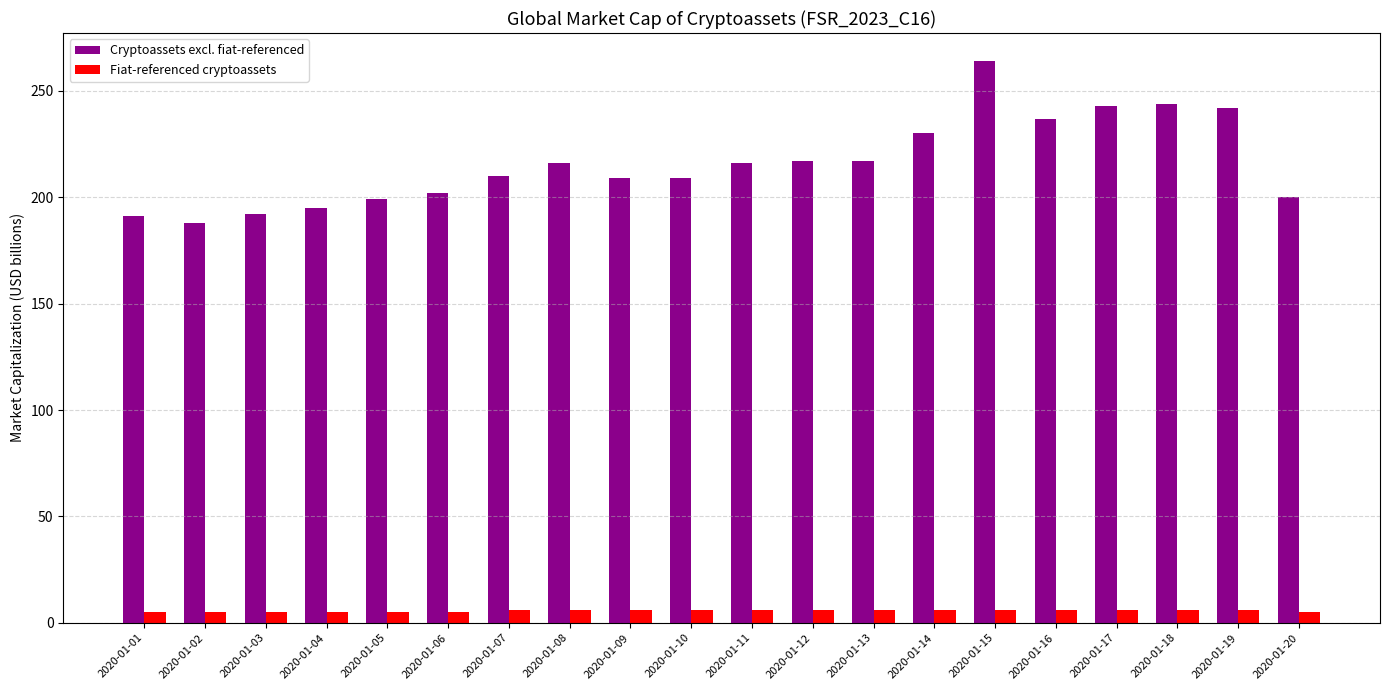

What is the highest value of the Fiat-referenced cryptoassets series?

6